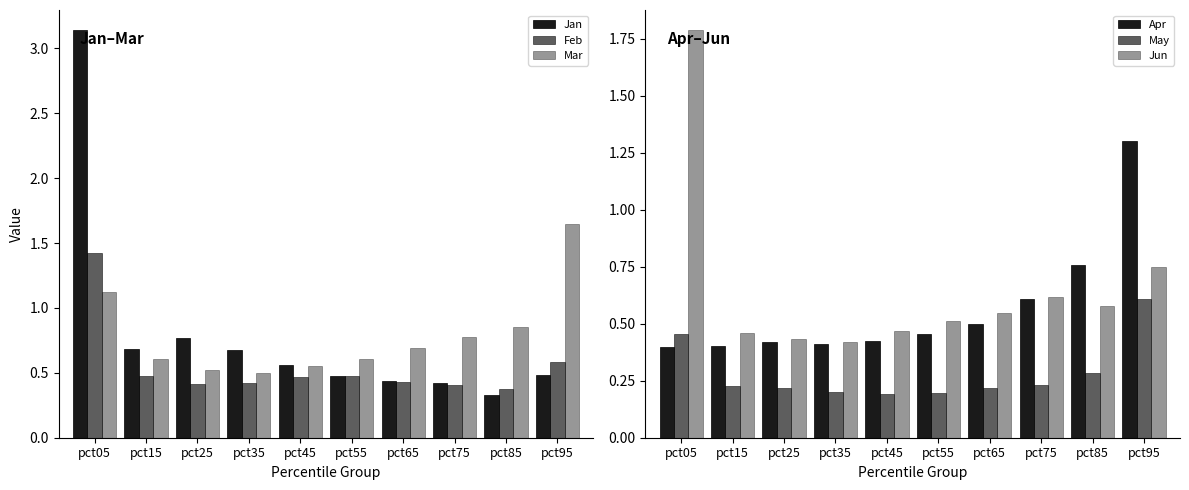

The value of Jan at pct55 is 0.5. True or false?

True